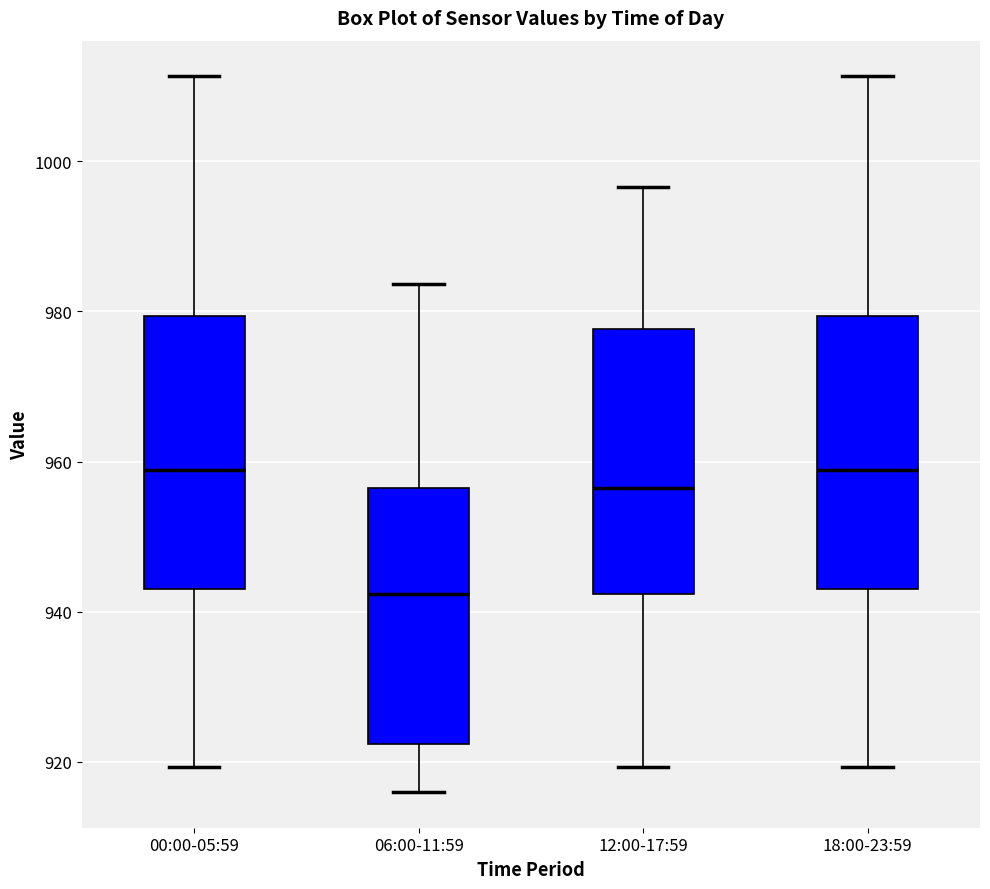

Reading left to right, read every box against the y-axis: the position of its median line, the range the box covers, and the ends of its whiskers. The values are not printed on the chart, so give them approximately, as read against the axis.

00:00-05:59: median 958, box 944 to 980, whiskers 920 to 1012
06:00-11:59: median 942, box 922 to 956, whiskers 916 to 984
12:00-17:59: median 956, box 942 to 978, whiskers 920 to 996
18:00-23:59: median 958, box 944 to 980, whiskers 920 to 1012